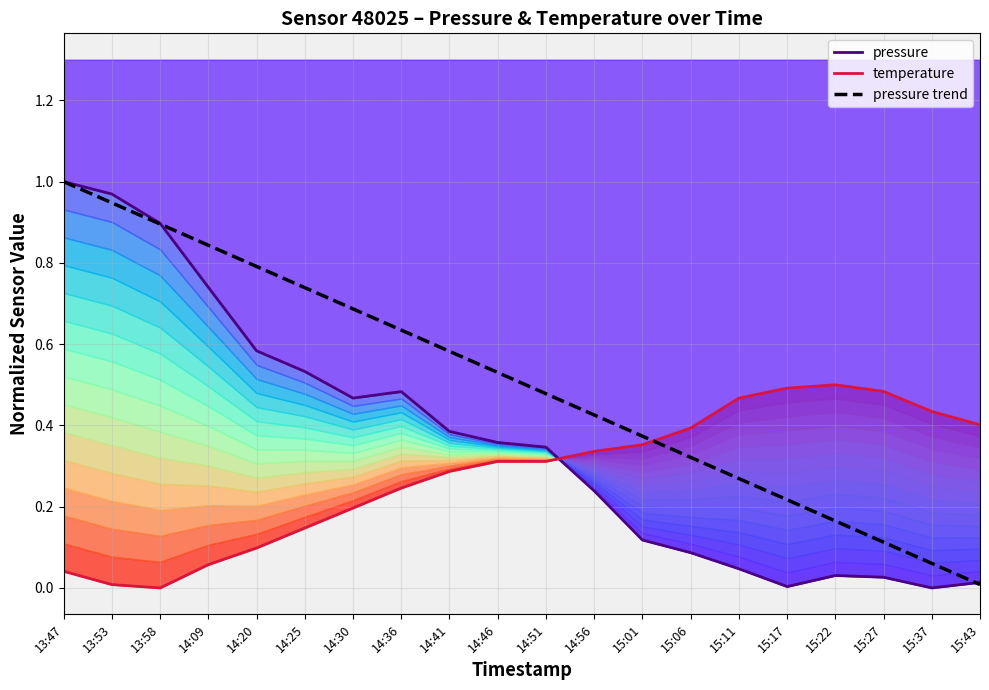

List the labels in order of temperature value, smallest first.

13:58, 13:53, 13:47, 14:09, 14:20, 14:25, 14:30, 14:36, 14:41, 14:46, 14:51, 14:56, 15:01, 15:06, 15:43, 15:37, 15:11, 15:27, 15:17, 15:22